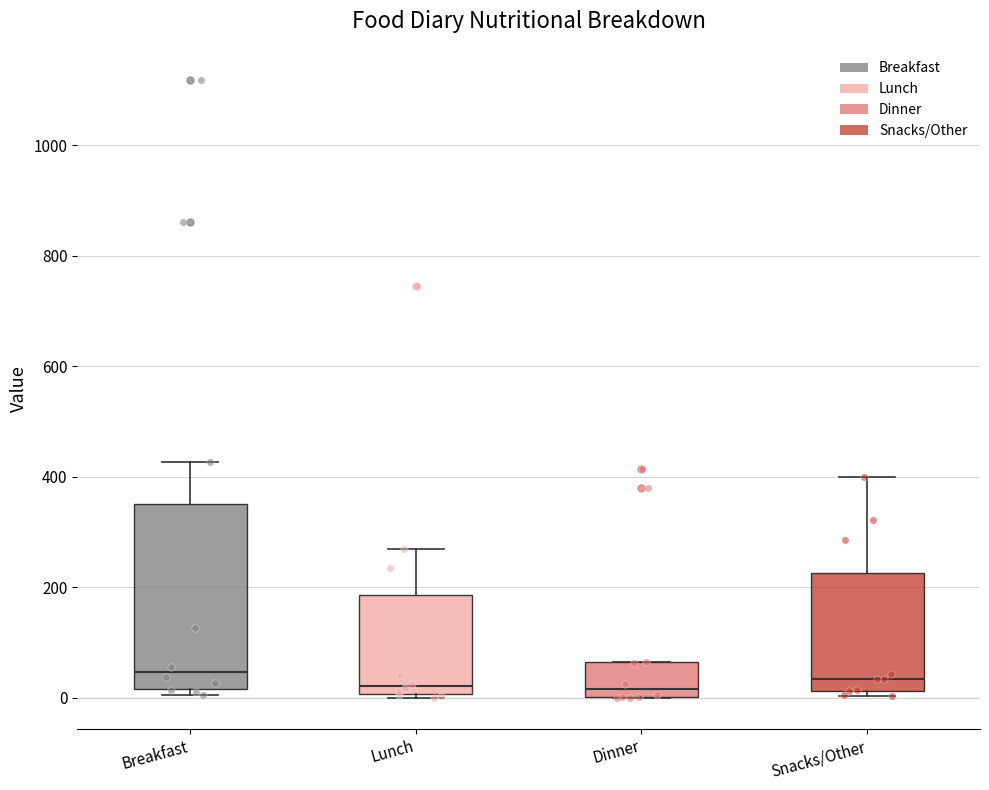

Reading left to right, read every box against the y-axis: the position of its median line, the range the box covers, and the ends of its whiskers. The values are not printed on the chart, so give them approximately, as read against the axis.

Breakfast: median 40, box 20 to 360, whiskers 0 to 420
Lunch: median 20, box 0 to 180, whiskers 0 (just below the box's lower edge) to 280
Dinner: median 20, box 0 to 60, whiskers 0 to 60
Snacks/Other: median 40, box 20 to 220, whiskers 0 to 400